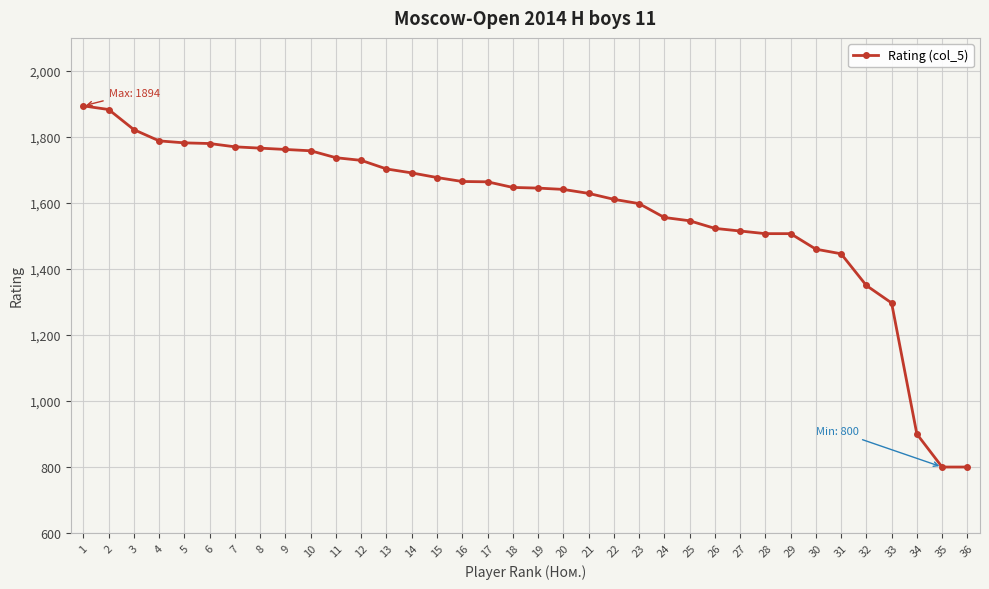

What is the sum of all values?

56849